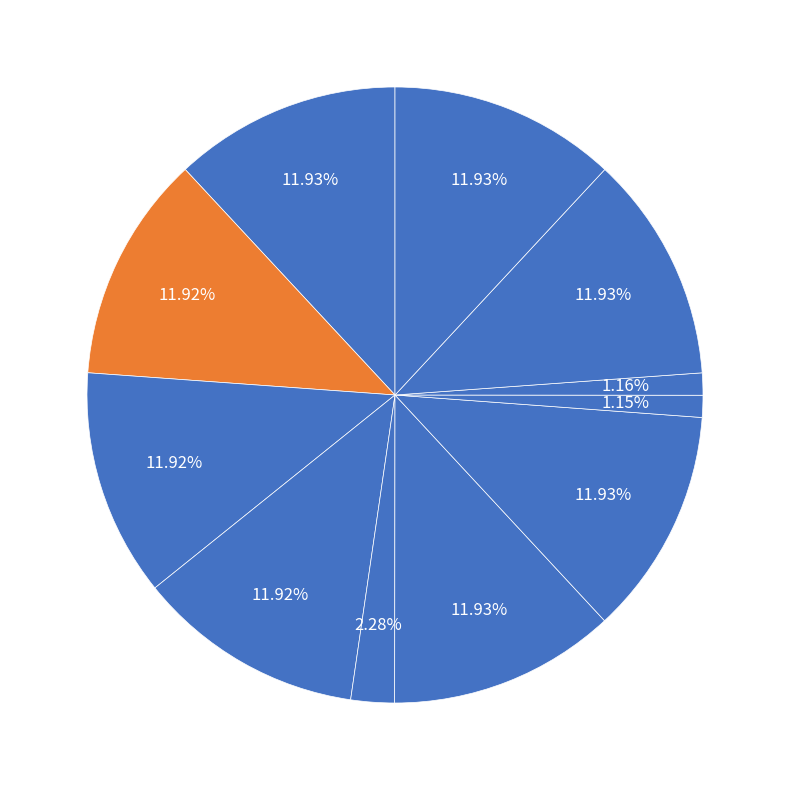

What percentage is NOT represented by ვერა შანშიაშვილი?

88.1%